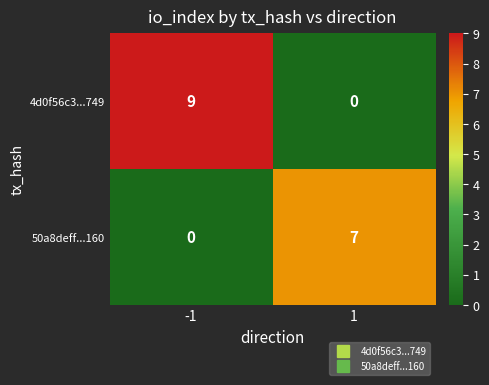

How many distinct data groups are displayed?

2